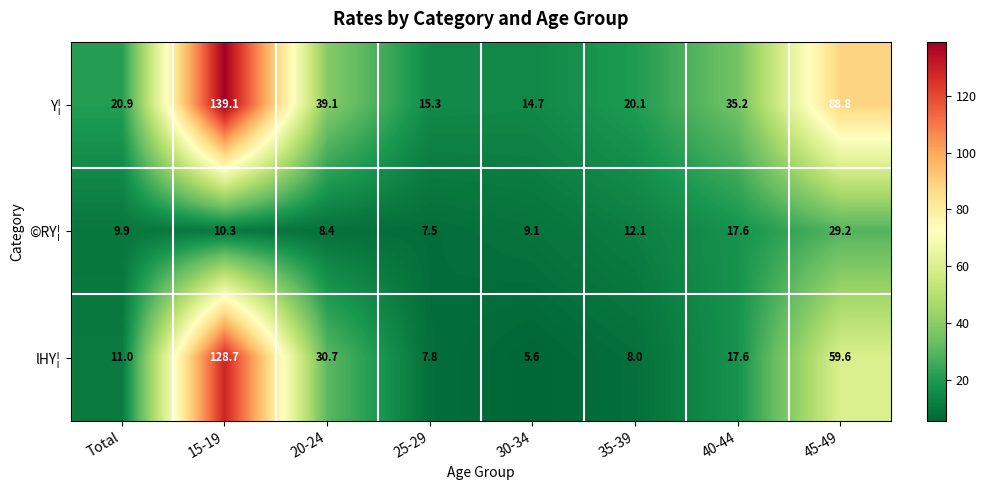

At which label is Y¦ closest to 76?

45-49